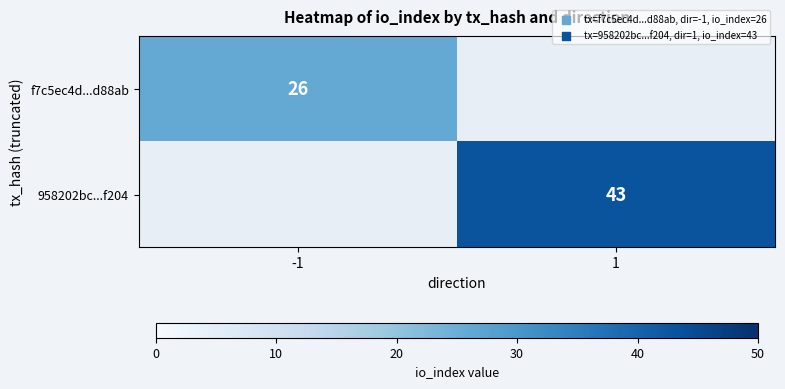

Is the value of f7c5ec4d...d88ab at -1 greater than the value of 958202bc...f204 at 1?

No